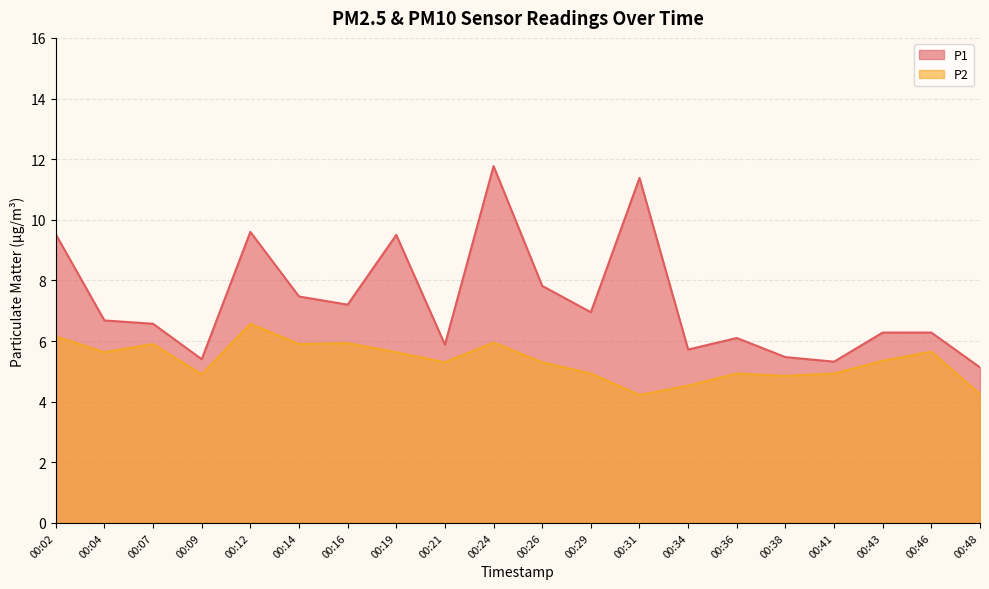

Which series has the largest total across all categories?

P1